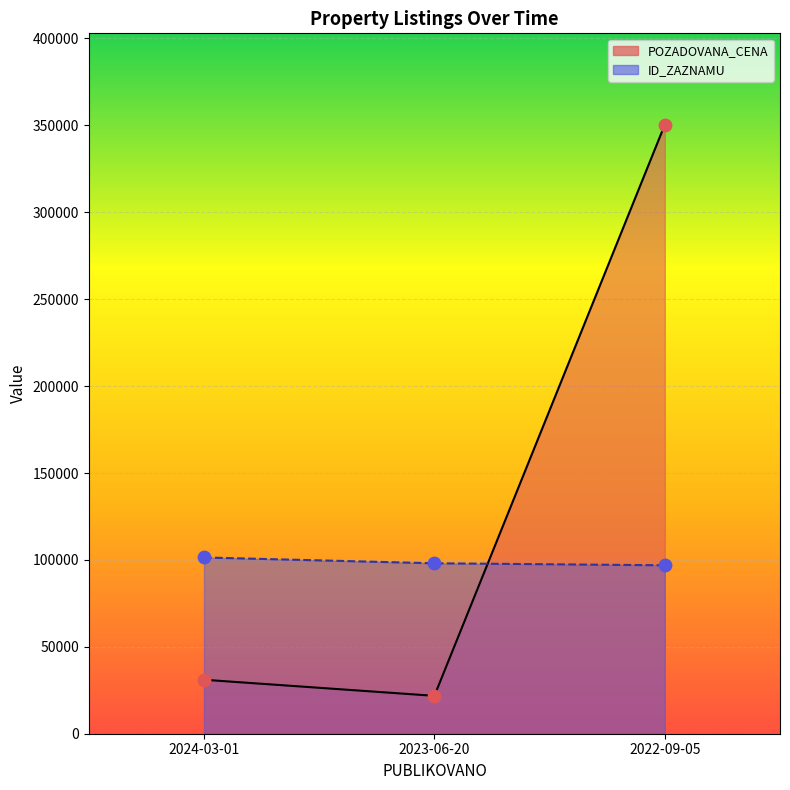

At which category is the sum across all series the highest?

2022-09-05